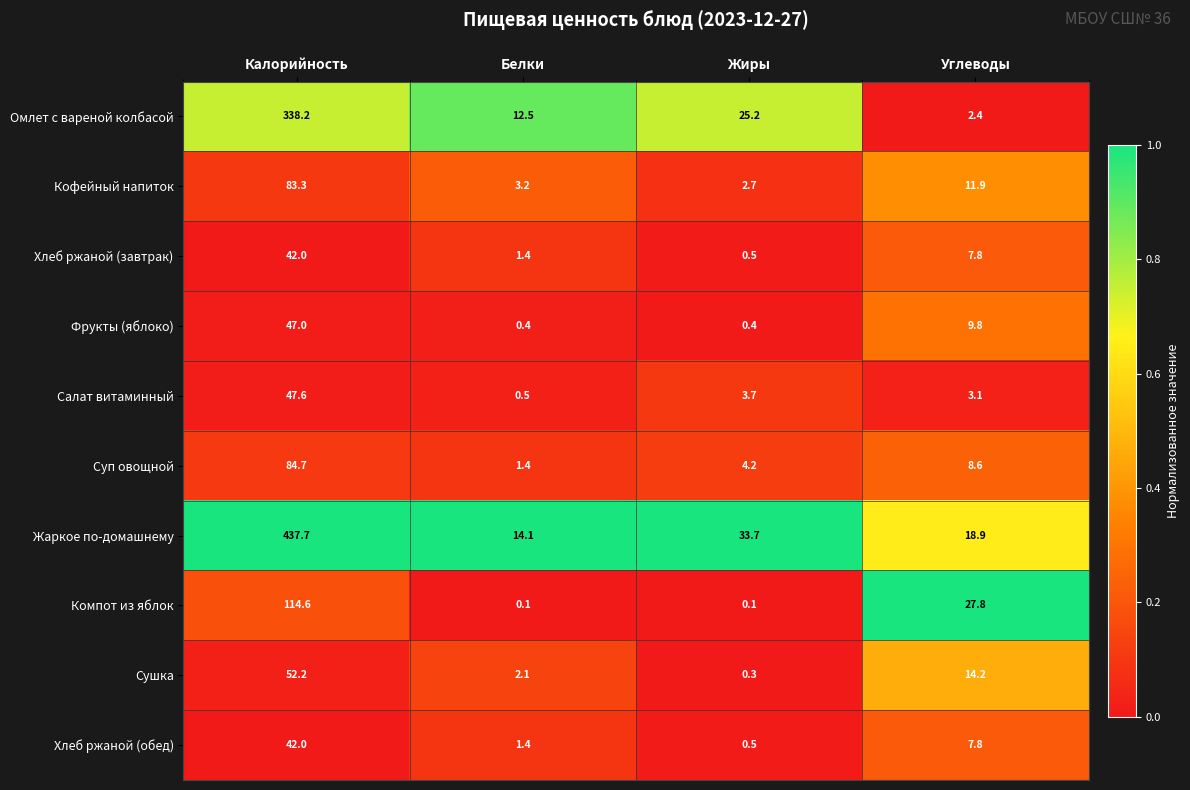

Is it true that Салат витаминный equals 28.2 at Калорийность?

False